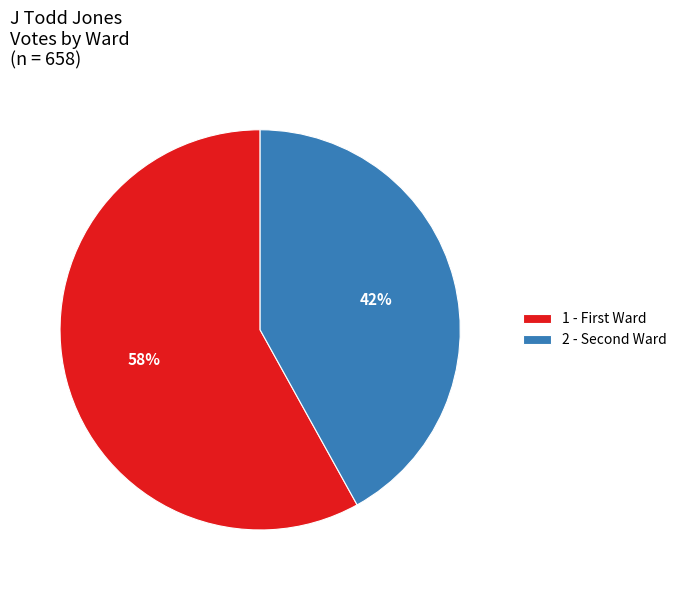

Count the number of slices in the pie.

2